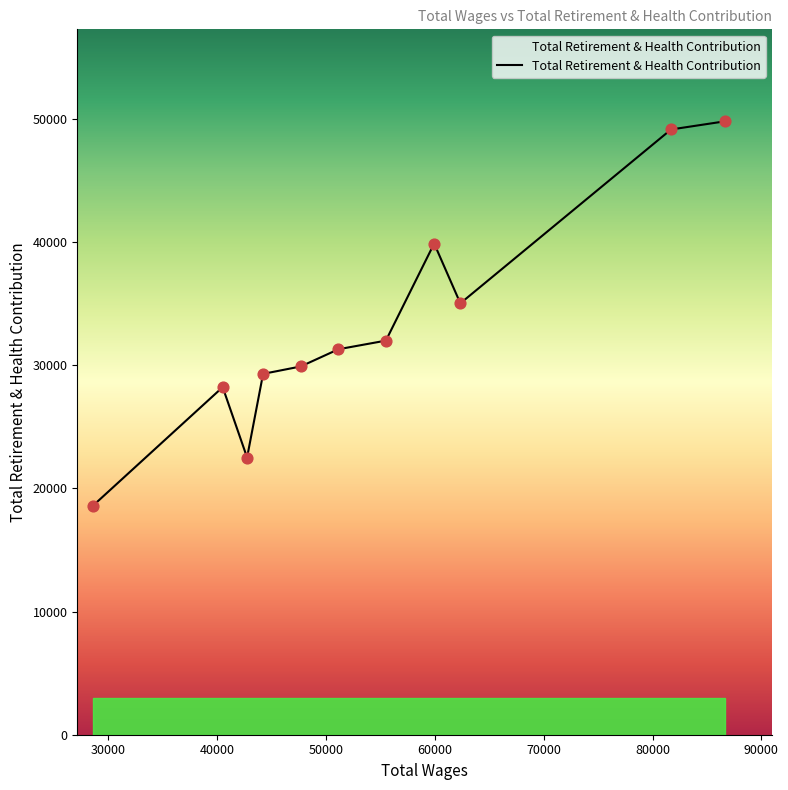

What is the difference between the maximum and minimum values?

31216